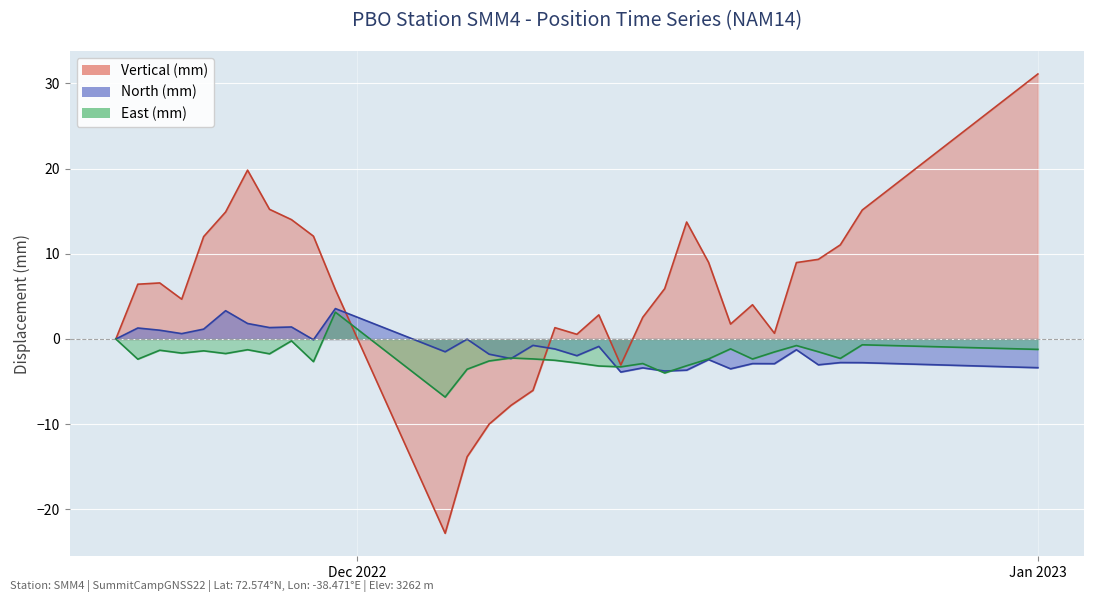

At how many categories does at least one series exceed 14?

6